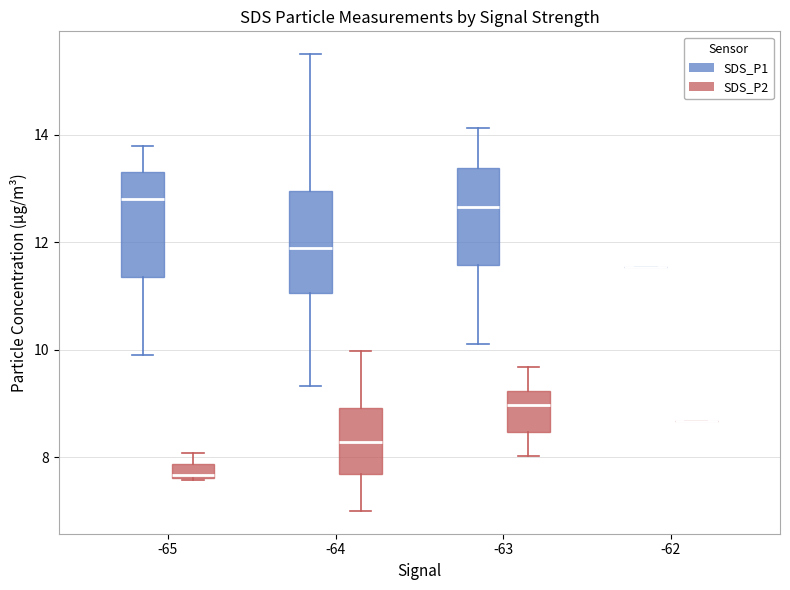

Where does the lower whisker of the box for -64 (SDS_P1) end on the y-axis? The values are not printed on the chart, so give them approximately, as read against the axis.

9.4